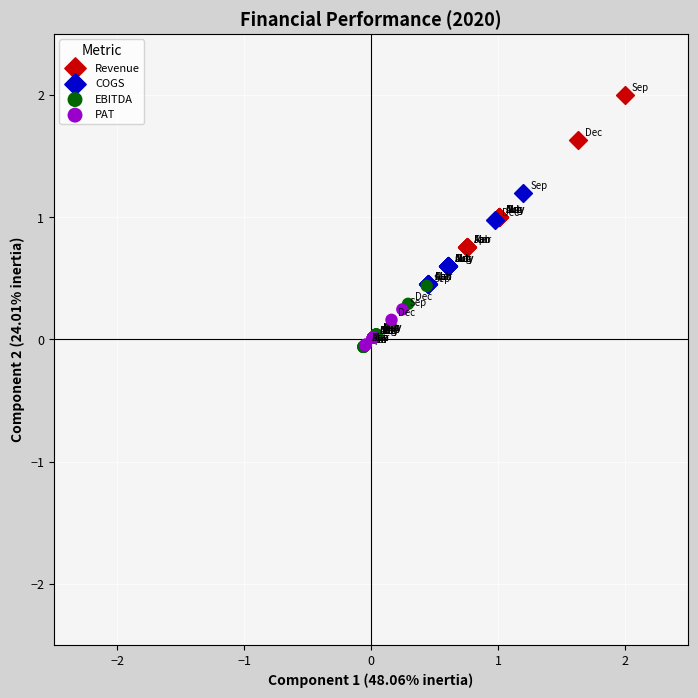

Which series contains the highest Y value?

Revenue